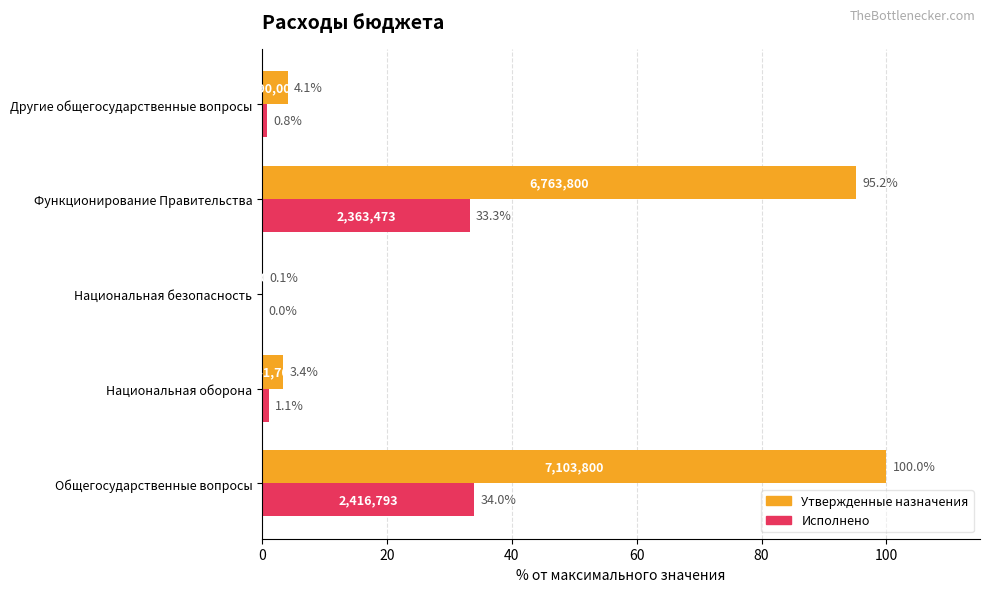

What are all the series names shown in the legend?

Утвержденные назначения, Исполнено